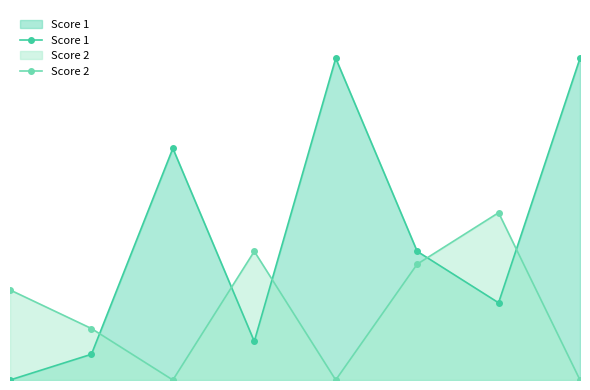

Does the chart have visible grid lines?

No